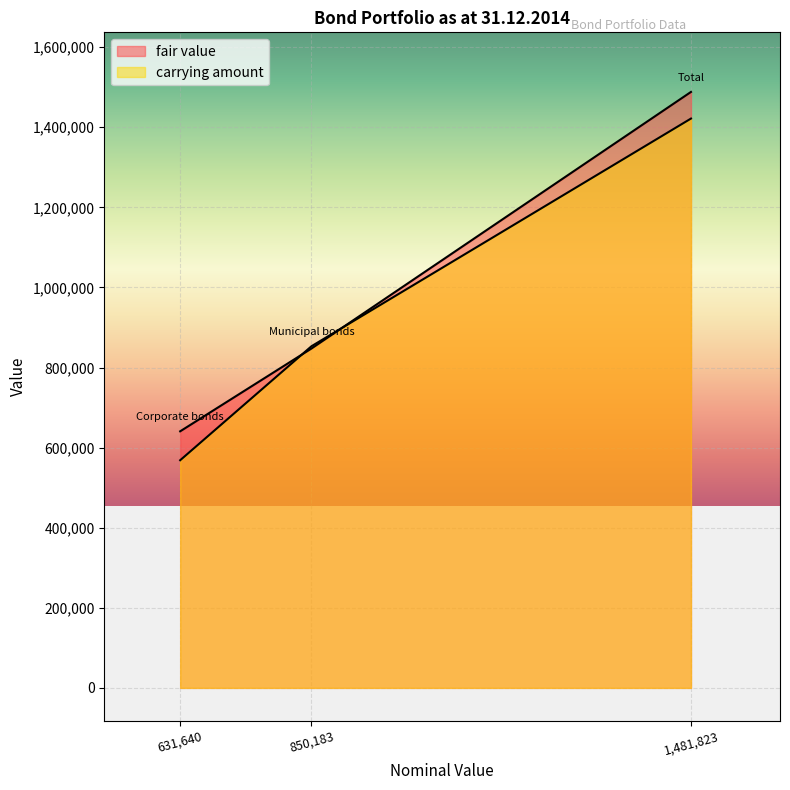

What is the lowest value of the fair value series?

640689